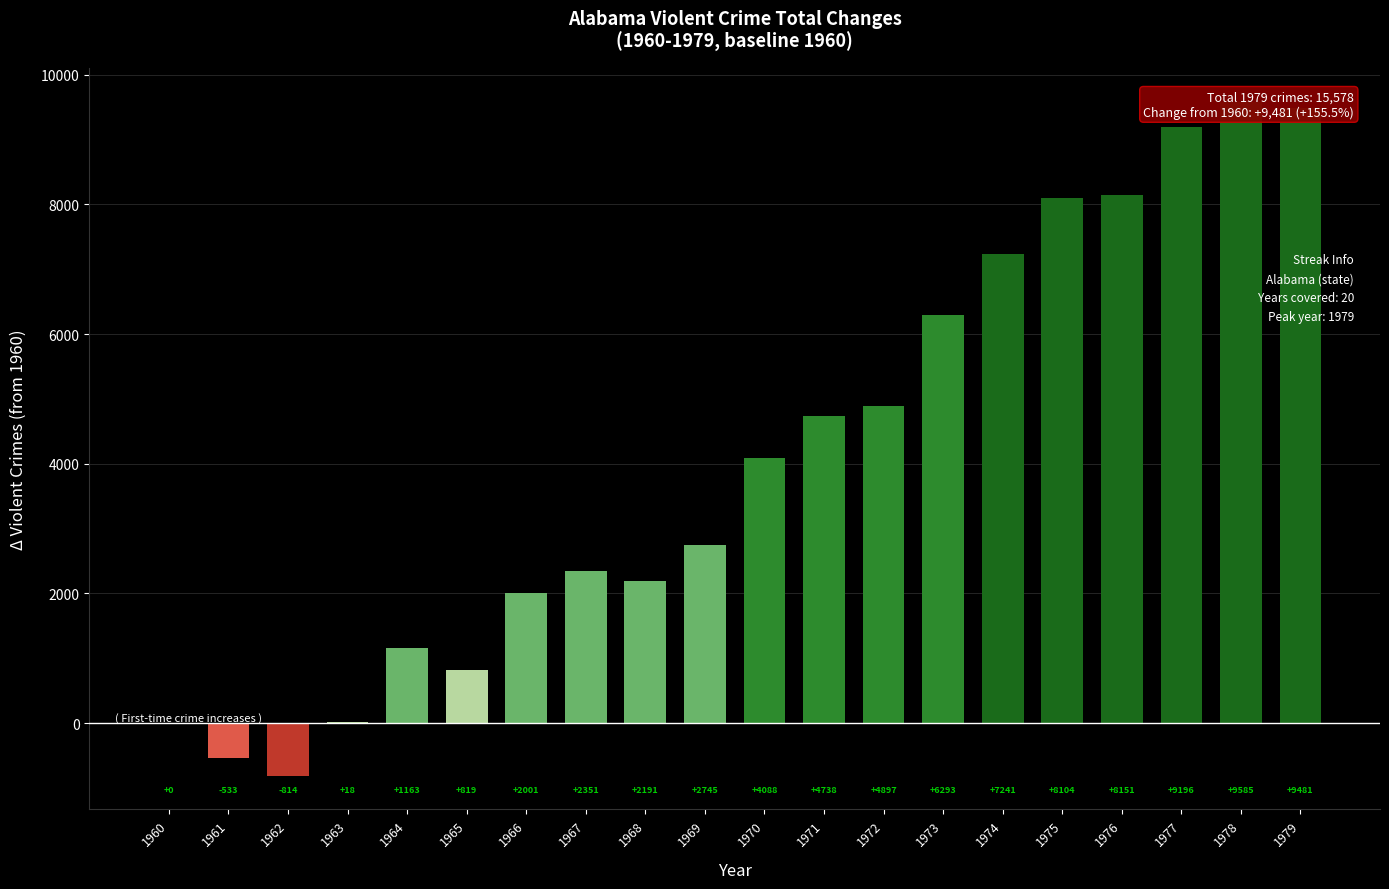

What is the maximum value shown in the chart?

9585